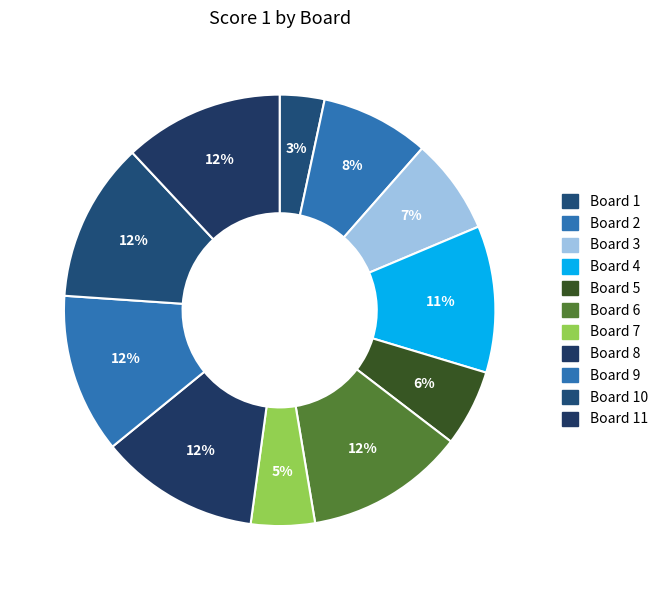

What percentage is the Board 8 slice, to the nearest percent?

12%